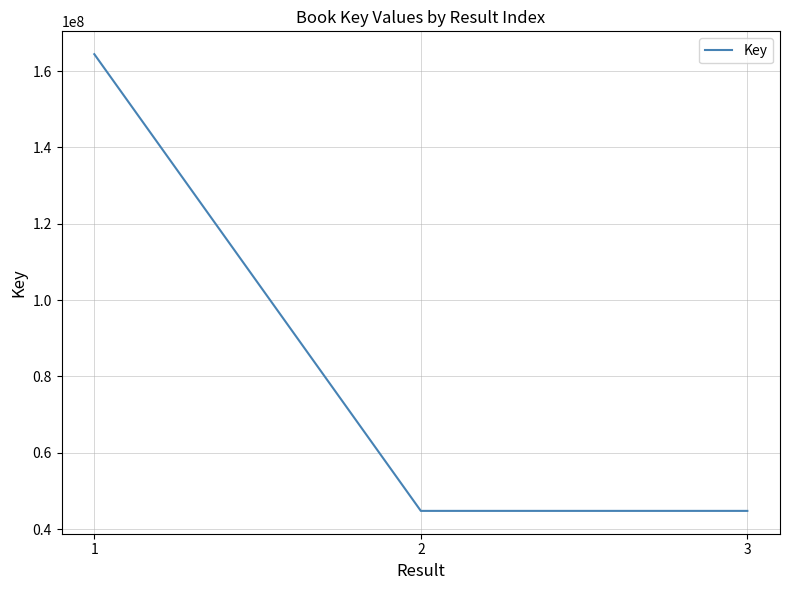

What is the sum of all values?

253975287